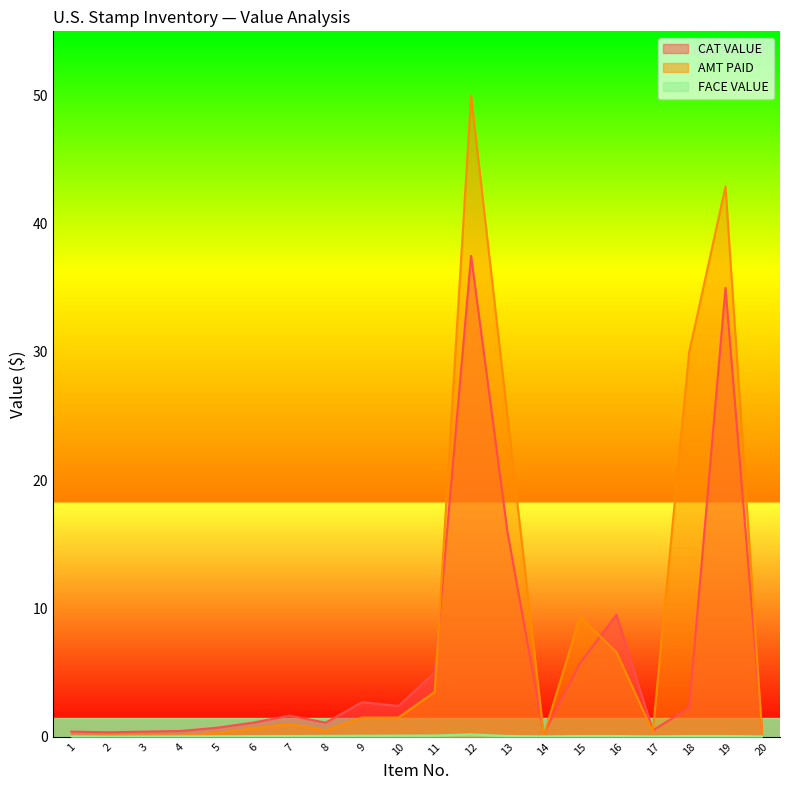

What is the average value of the AMT PAID series?

8.7